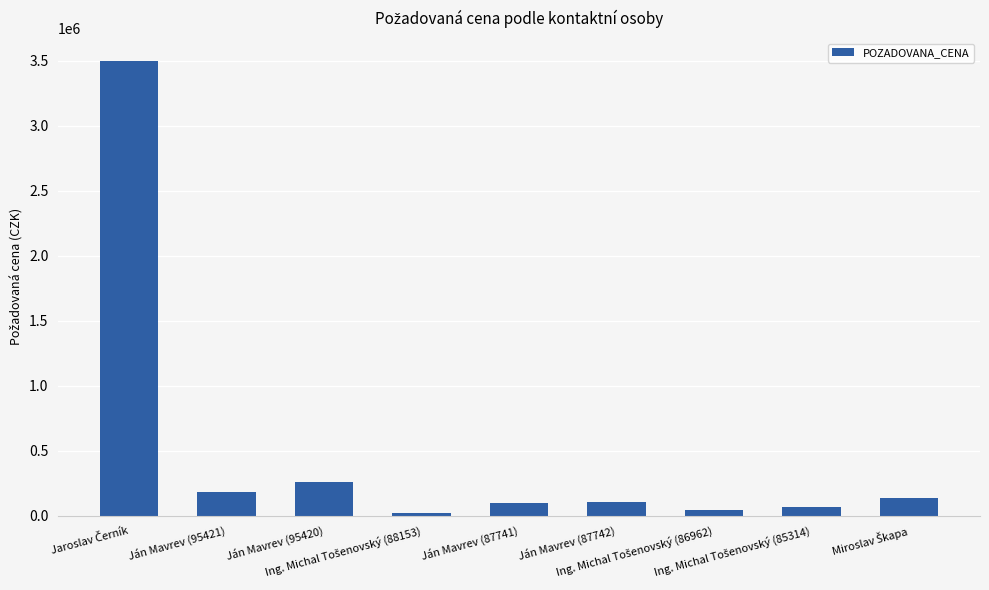

Does the chart contain any negative values?

No